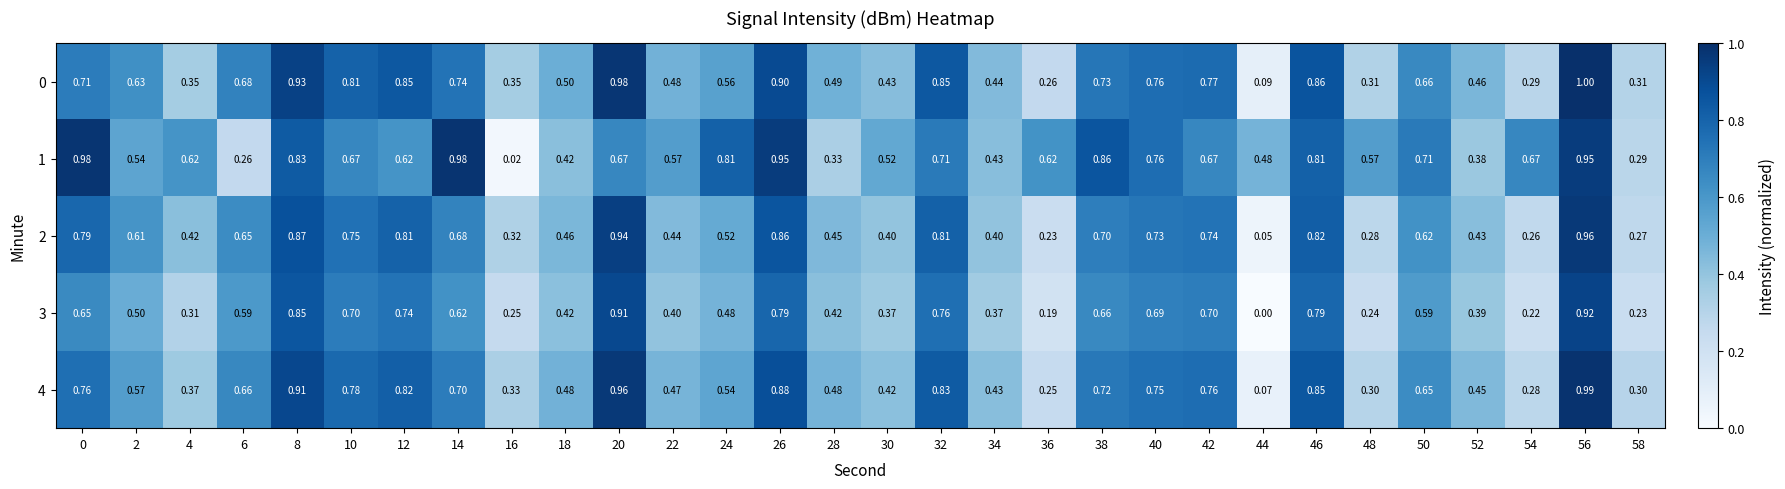

Is the value of 4 at 44 greater than the value of 3 at 50?

No